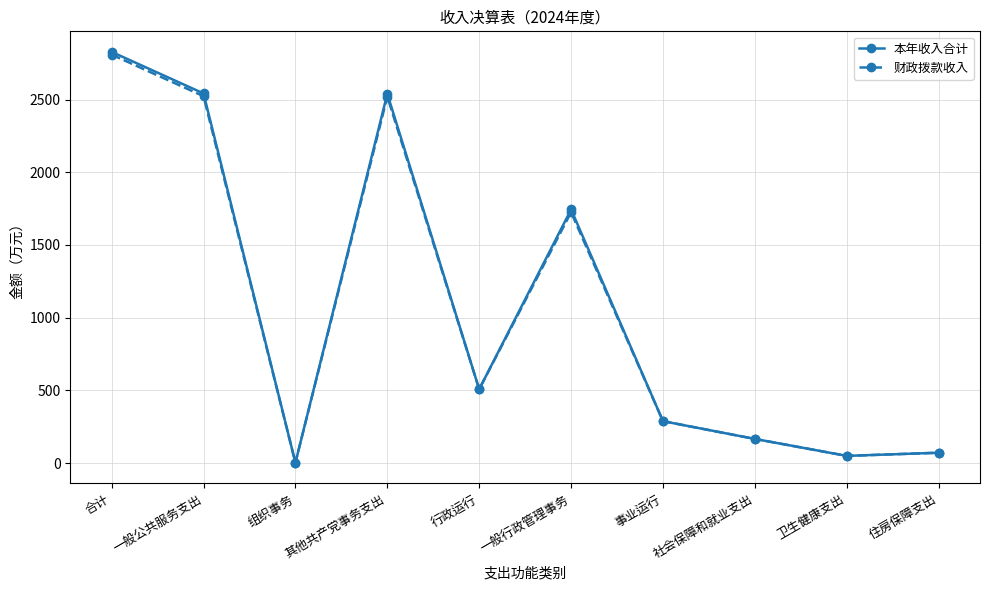

How many series are shown in this chart?

2